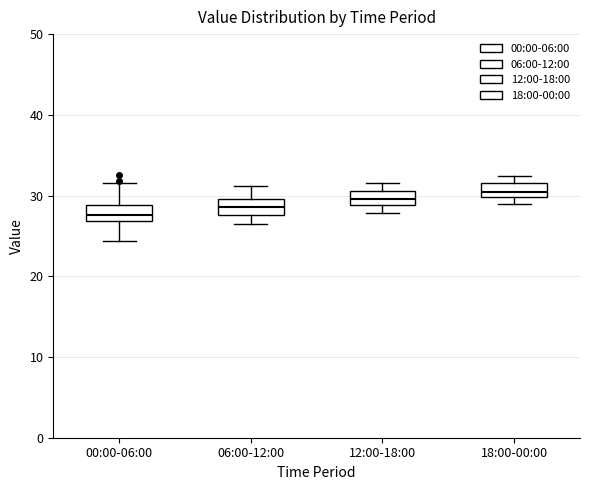

Reading left to right, read every box against the y-axis: the position of its median line, the range the box covers, and the ends of its whiskers. The values are not printed on the chart, so give them approximately, as read against the axis.

00:00-06:00: median 28, box 27 to 29, whiskers 24 to 32
06:00-12:00: median 29, box 28 to 30, whiskers 27 to 31
12:00-18:00: median 30, box 29 to 31, whiskers 28 to 32
18:00-00:00: median 31, box 30 to 32, whiskers 29 to 32 (above the box's upper edge)